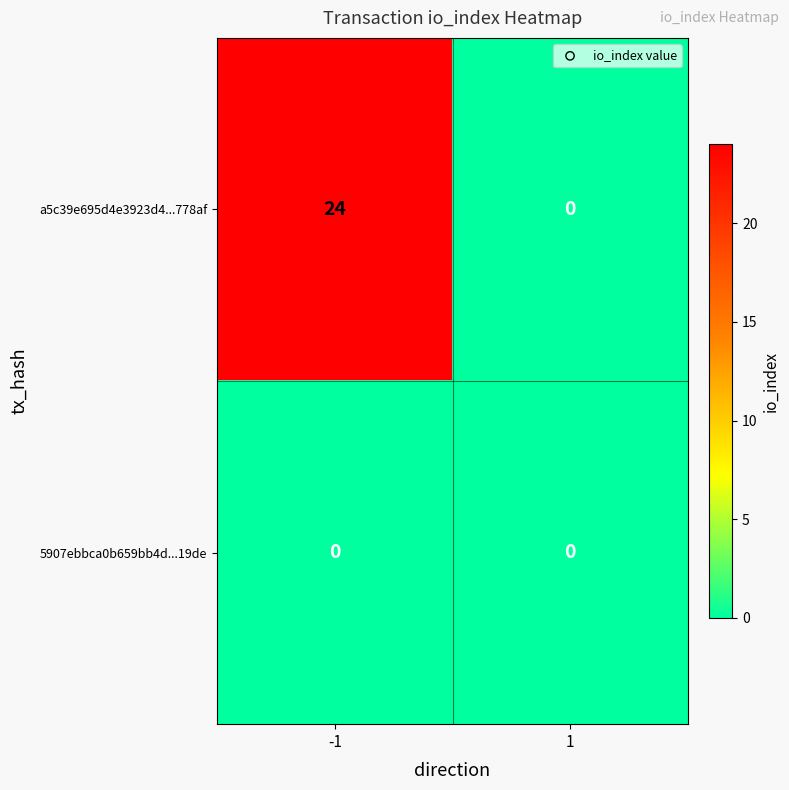

The value of 5907ebbca0b659bb4d...19de at -1 is 0. True or false?

True